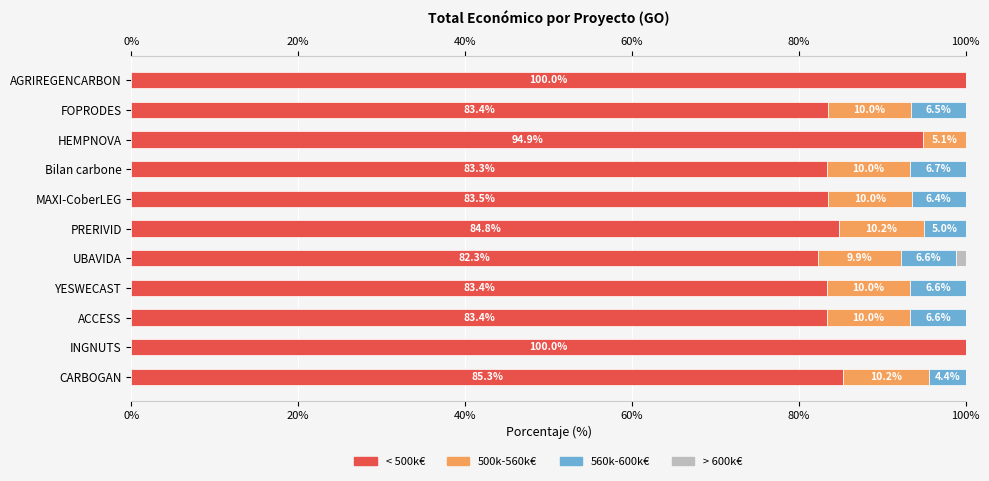

Between PRERIVID and AGRIREGENCARBON, which series saw the biggest shift?

< 500k€